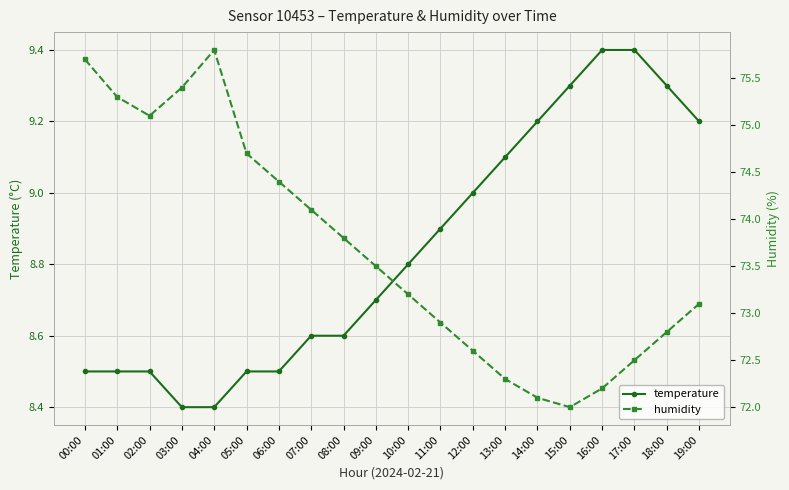

Is the value of temperature at 14:00 greater than the value of humidity at 12:00?

No